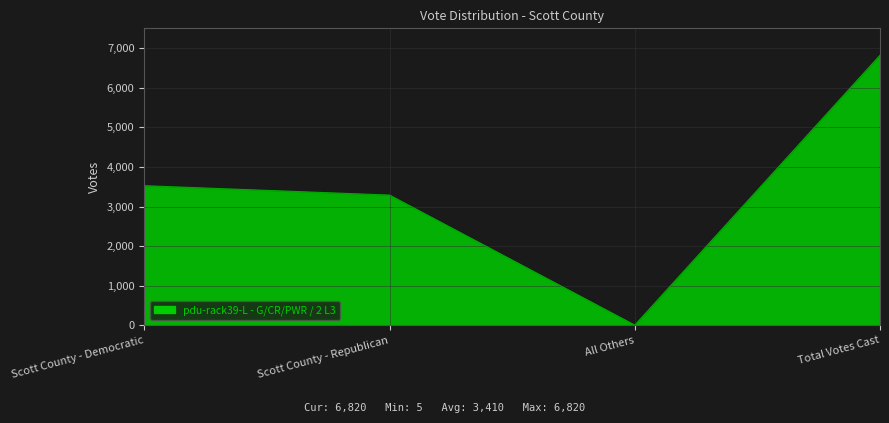

List the labels in order of value, largest first.

Total Votes Cast, Scott County - Democratic, Scott County - Republican, All Others